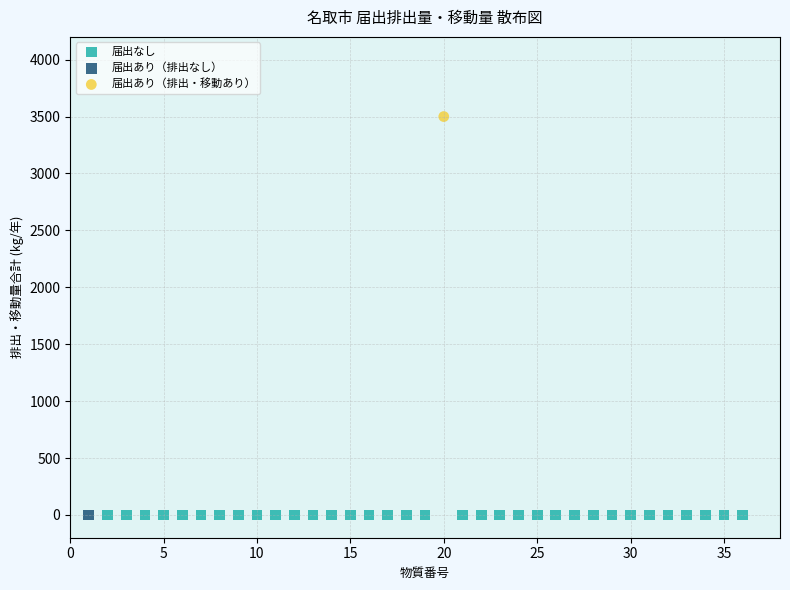

What are all the series names shown in the legend?

届出なし, 届出あり（排出なし）, 届出あり（排出・移動あり）